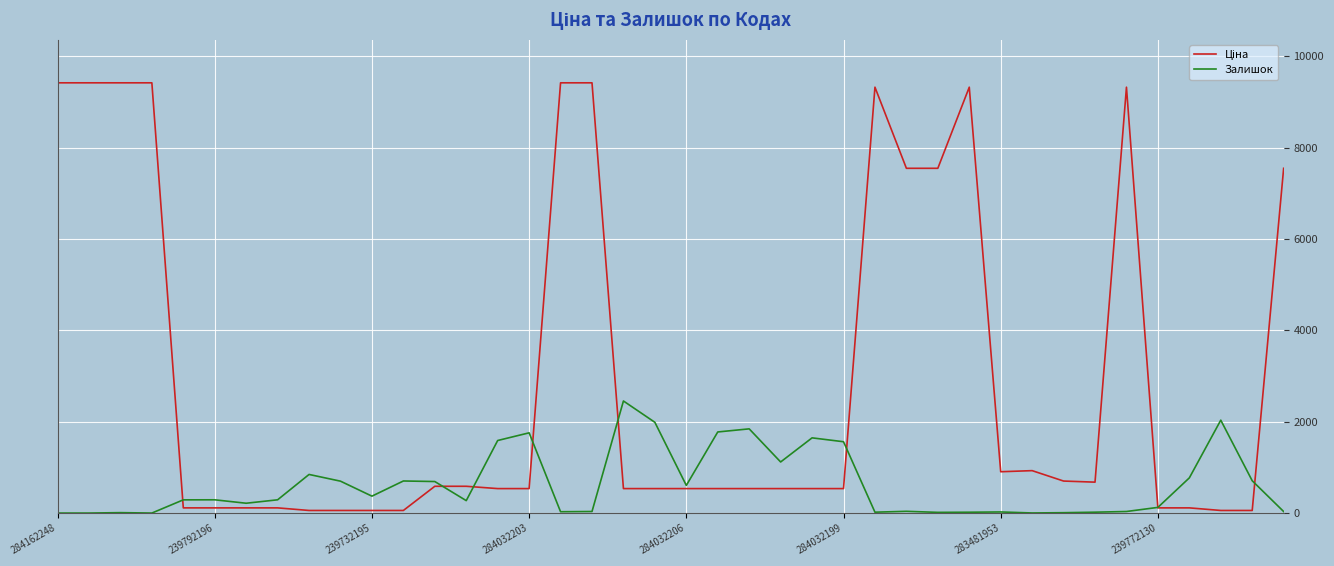

At which label does Залишок first exceed 290?

8